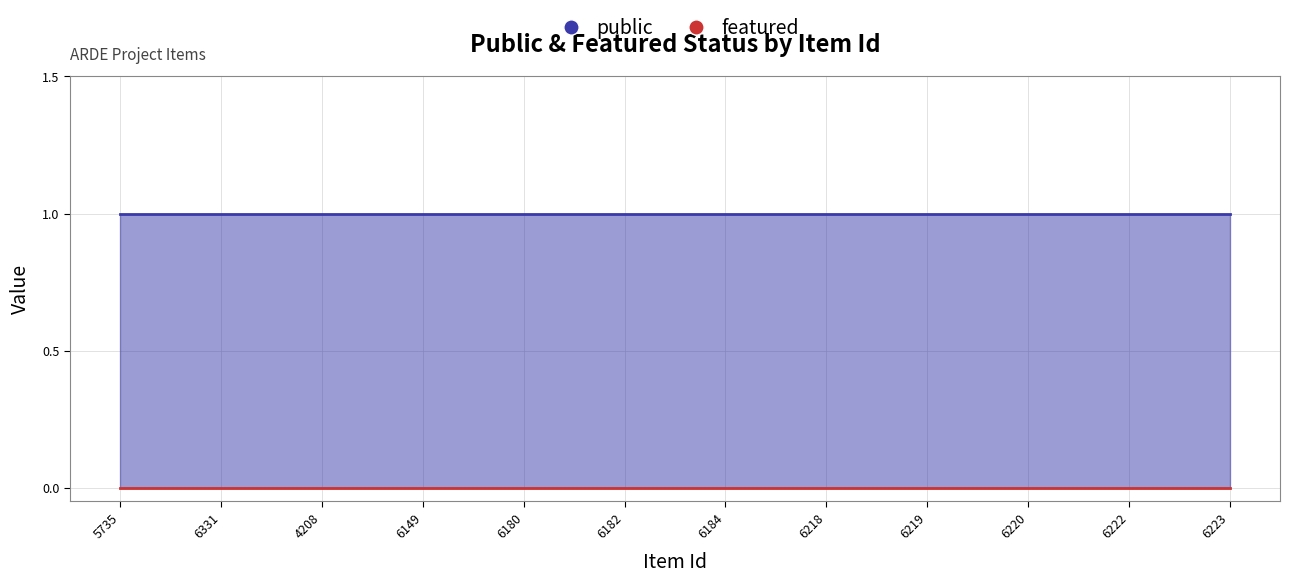

Which series has the largest range (max minus min)?

public